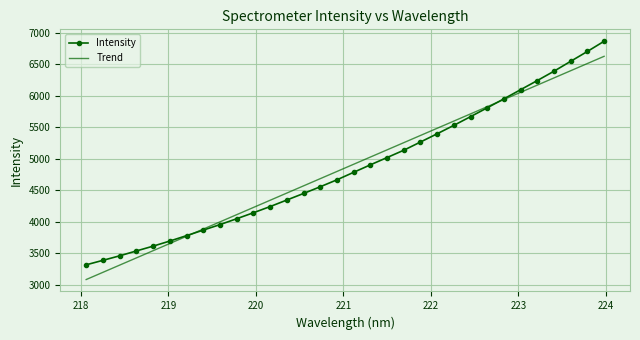

True or false: Intensity has more than 1 points higher than both neighbors.

False